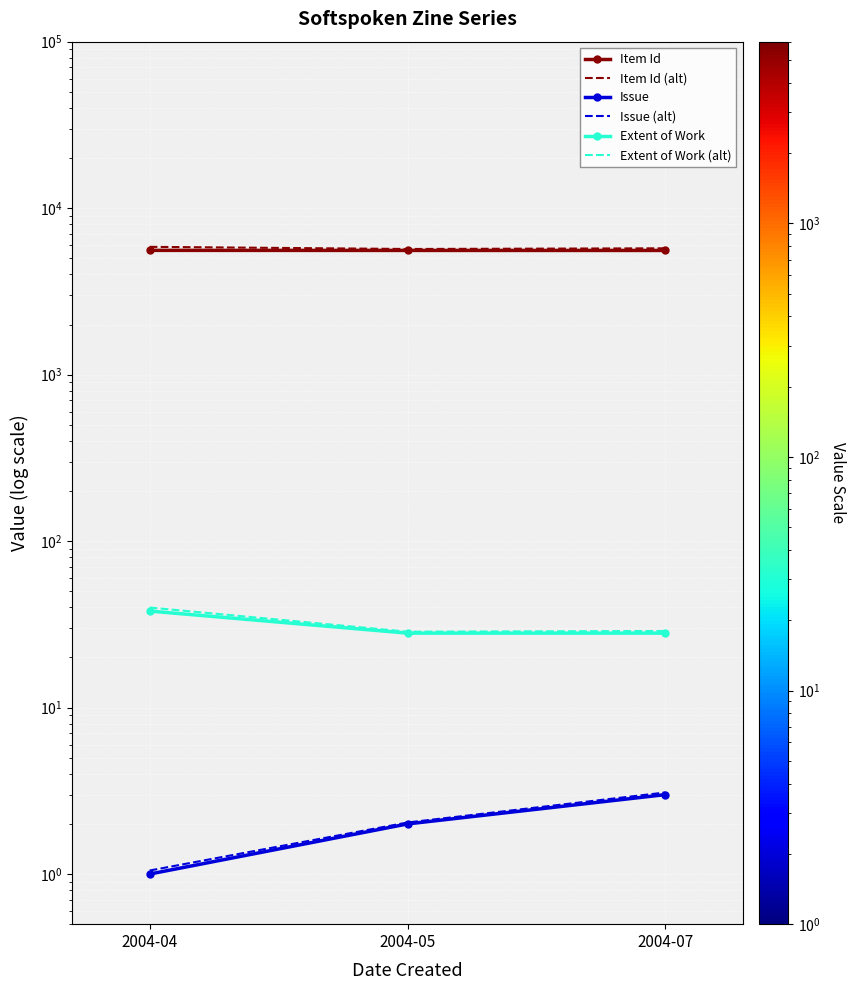

Between 2004-05 and 2004-07, which series saw the biggest shift?

Item Id (alt)